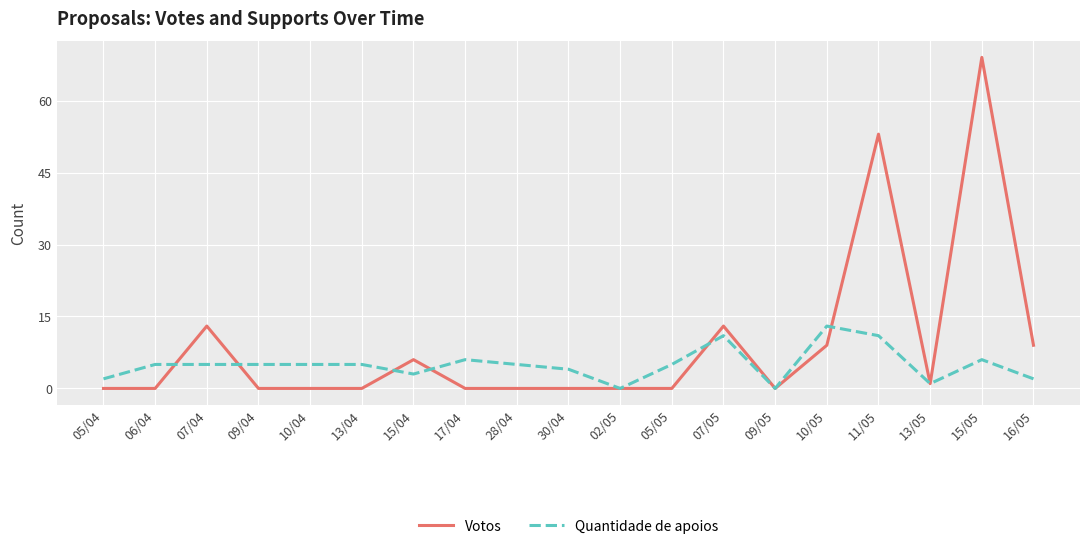

What is the maximum value shown in the chart?

69